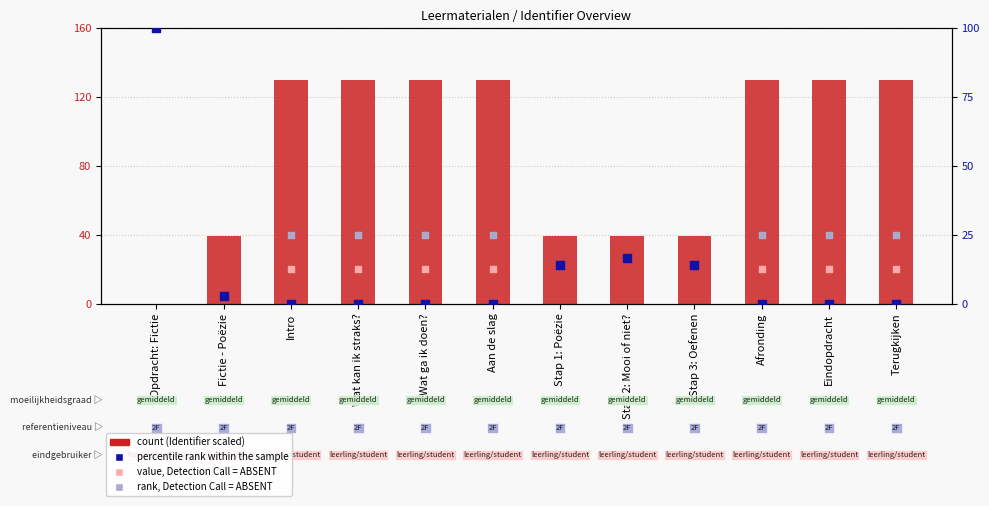

What is the total value across all series at Intro?

175.0